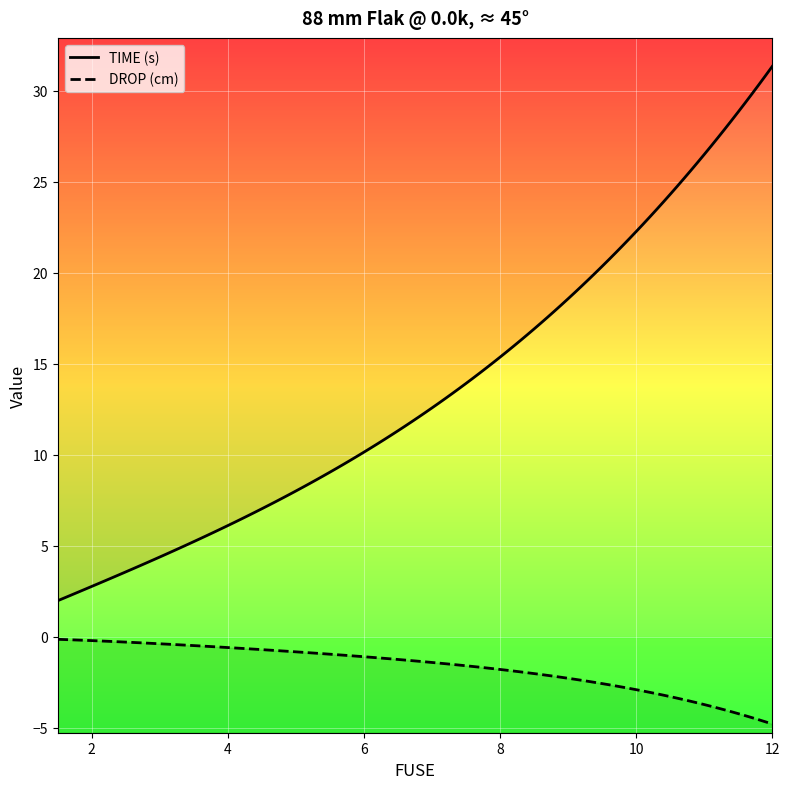

What is the value of the TIME_group1 point at the 7th from the left?

2.9